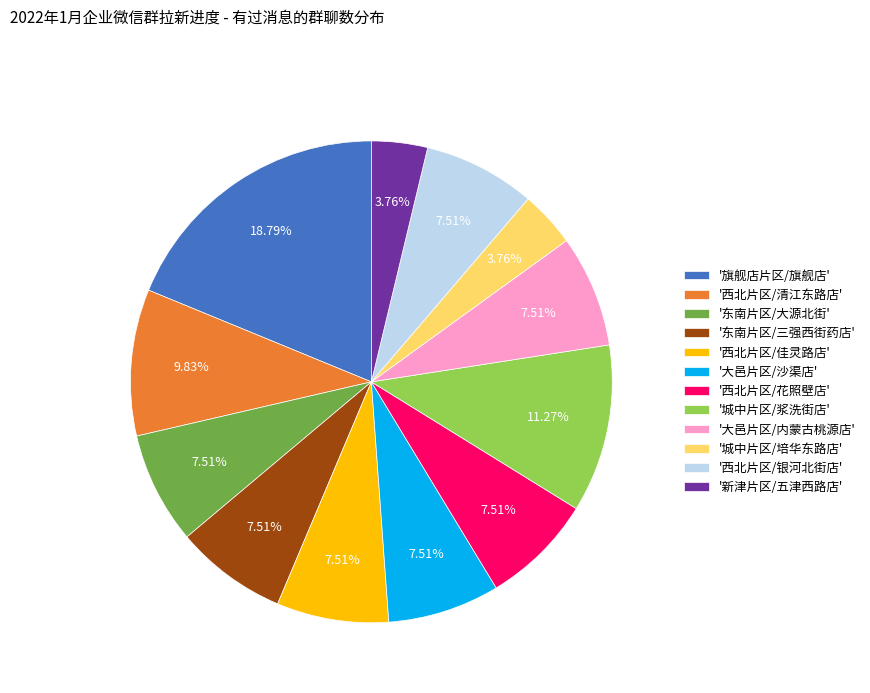

What is the ratio of the value at '西北片区/佳灵路店' to the value at '东南片区/三强西街药店'?

1.0